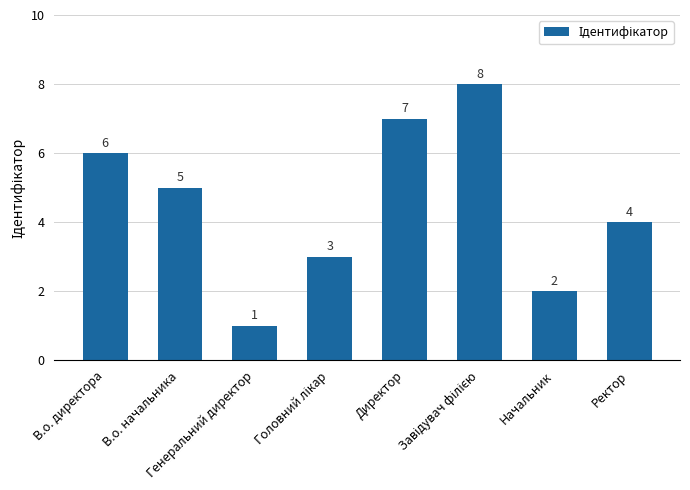

Where is the data nearest to the value 4?

Ректор